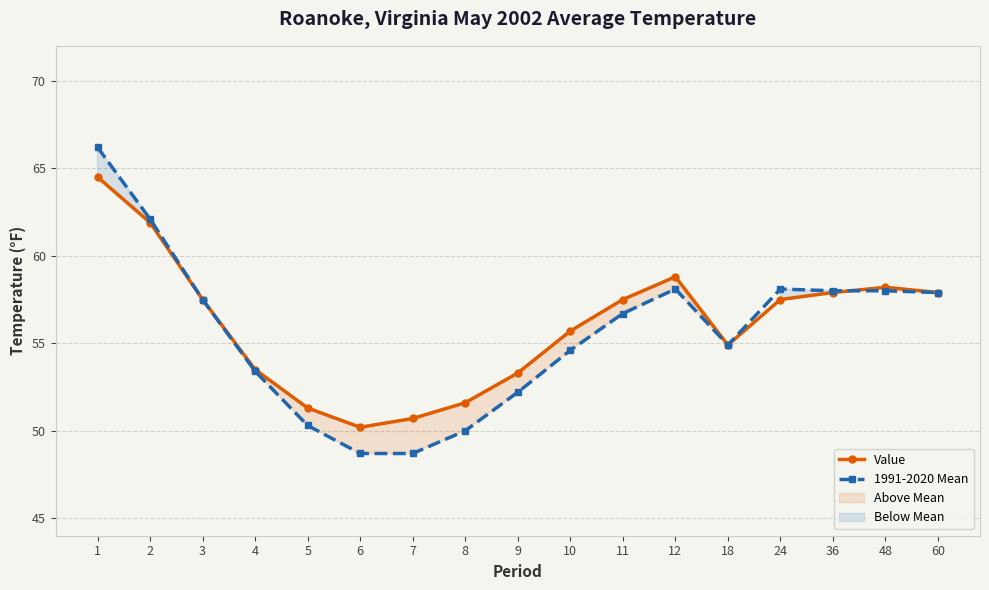

Count the number of data series in this chart.

2